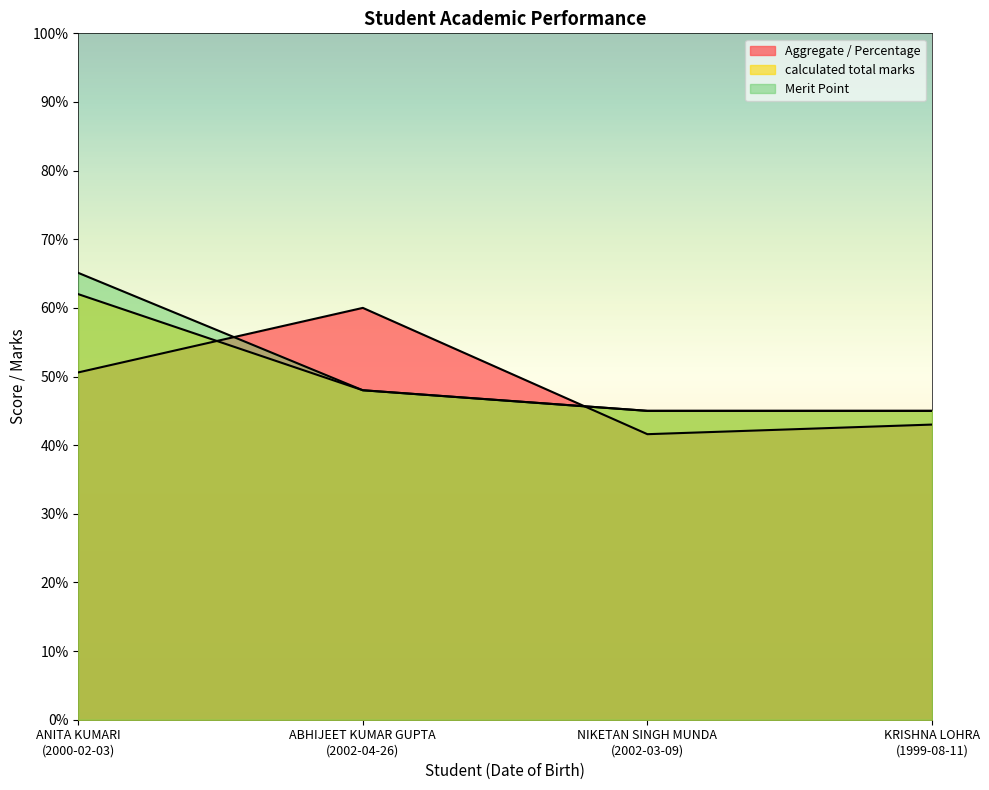

Is it true that Aggregate / Percentage equals 73.6 at NIKETAN SINGH MUNDA
(2002-03-09)?

False